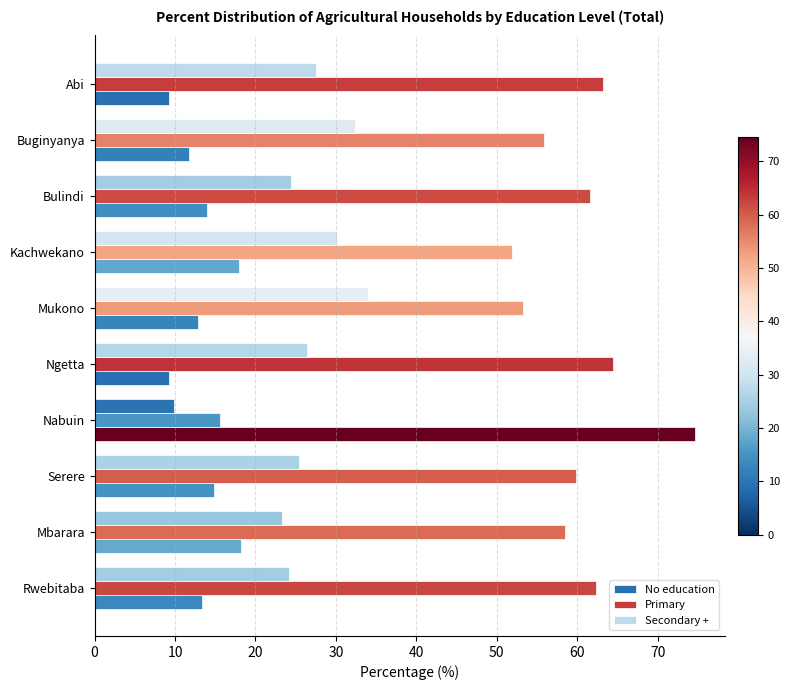

Which series has the largest total across all categories?

Primary